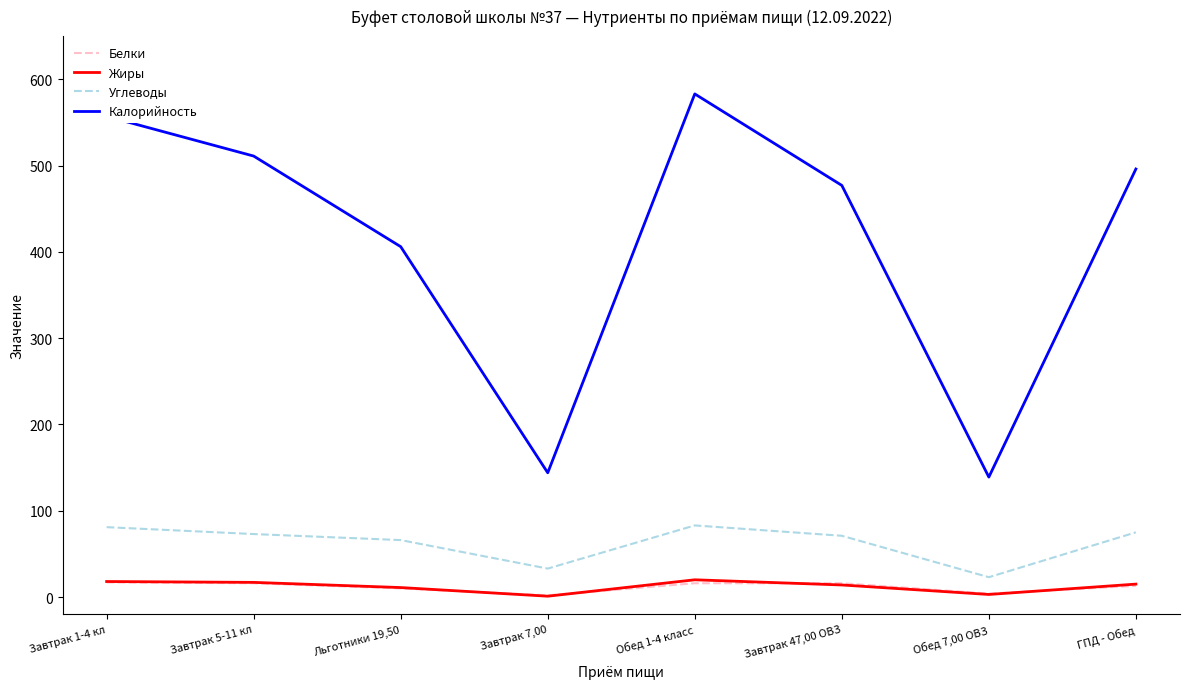

What is the difference between the Углеводы values at Завтрак 1-4 кл and Обед 1-4 класс?

2